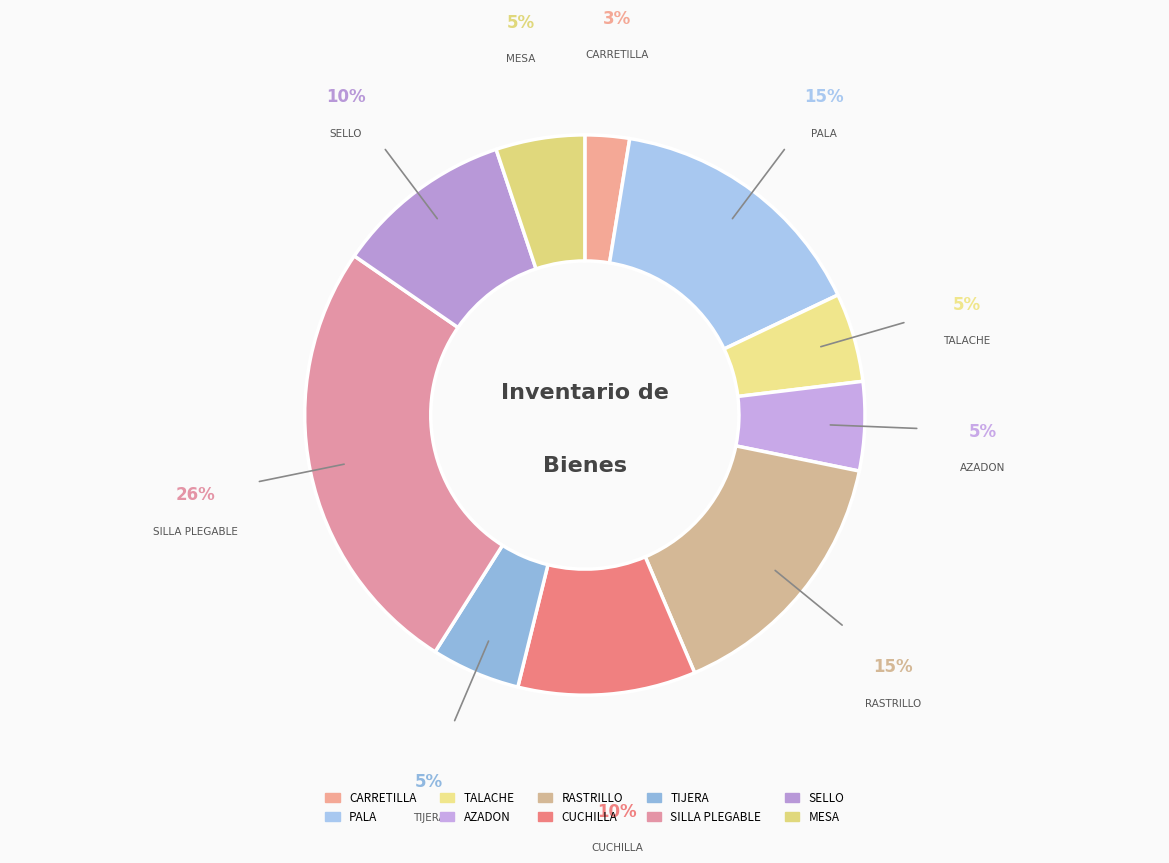

True or false: PALA accounts for 15% of the total.

True